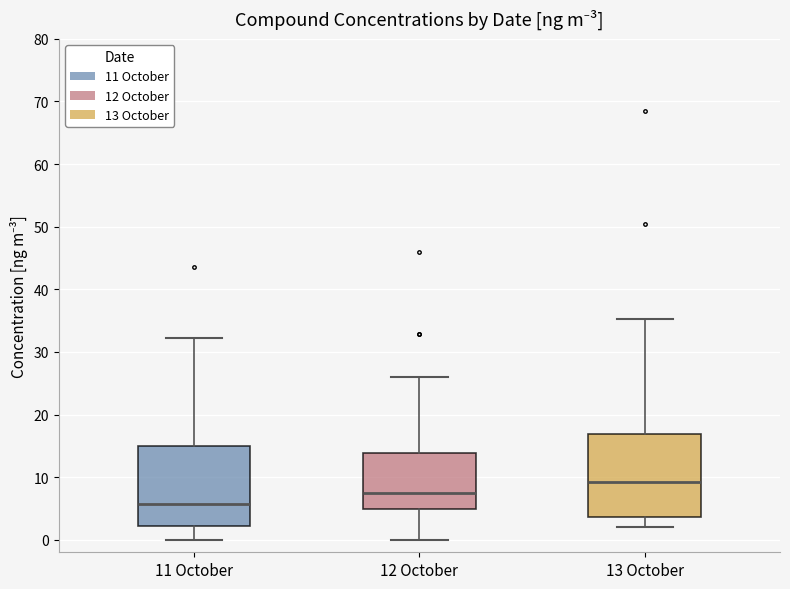

Reading left to right, read every box against the y-axis: the position of its median line, the range the box covers, and the ends of its whiskers. The values are not printed on the chart, so give them approximately, as read against the axis.

11 October: median 6, box 2 to 15, whiskers 0 to 32
12 October: median 7, box 5 to 14, whiskers 0 to 26
13 October: median 9, box 4 to 17, whiskers 2 to 35